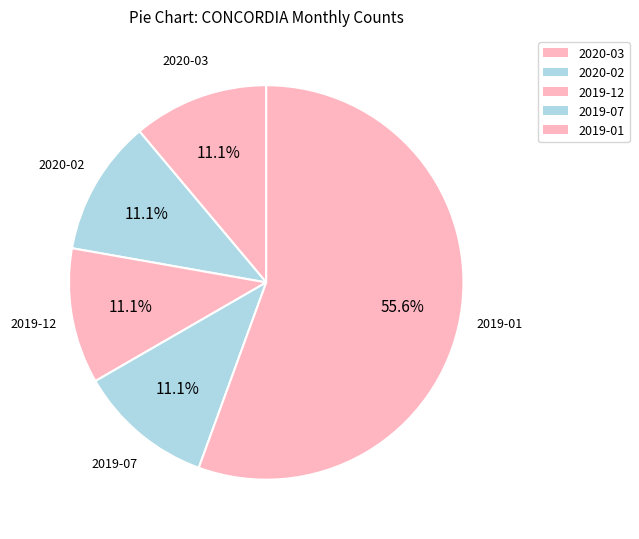

What percentage do 2019-07 and 2019-12 together represent?

22.2%